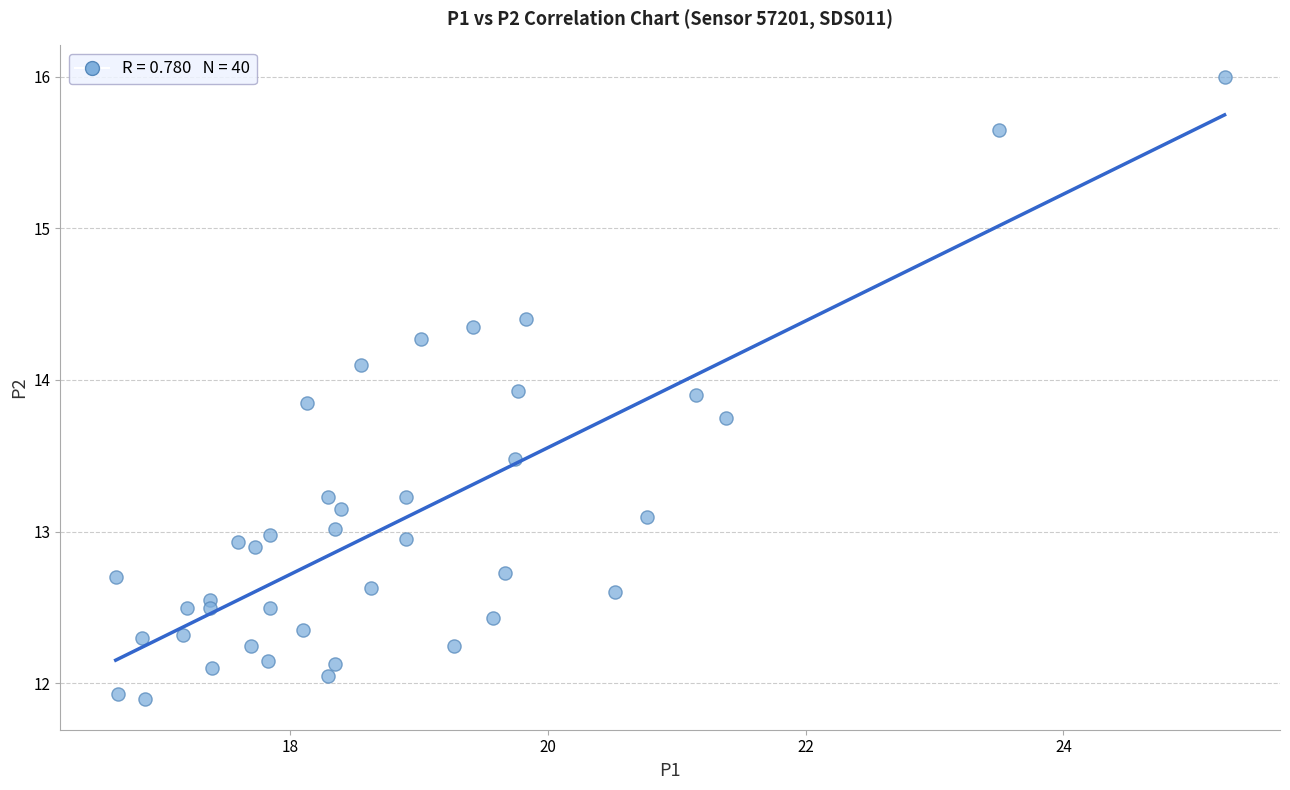

What is the range of Y values (max minus min)?

4.1